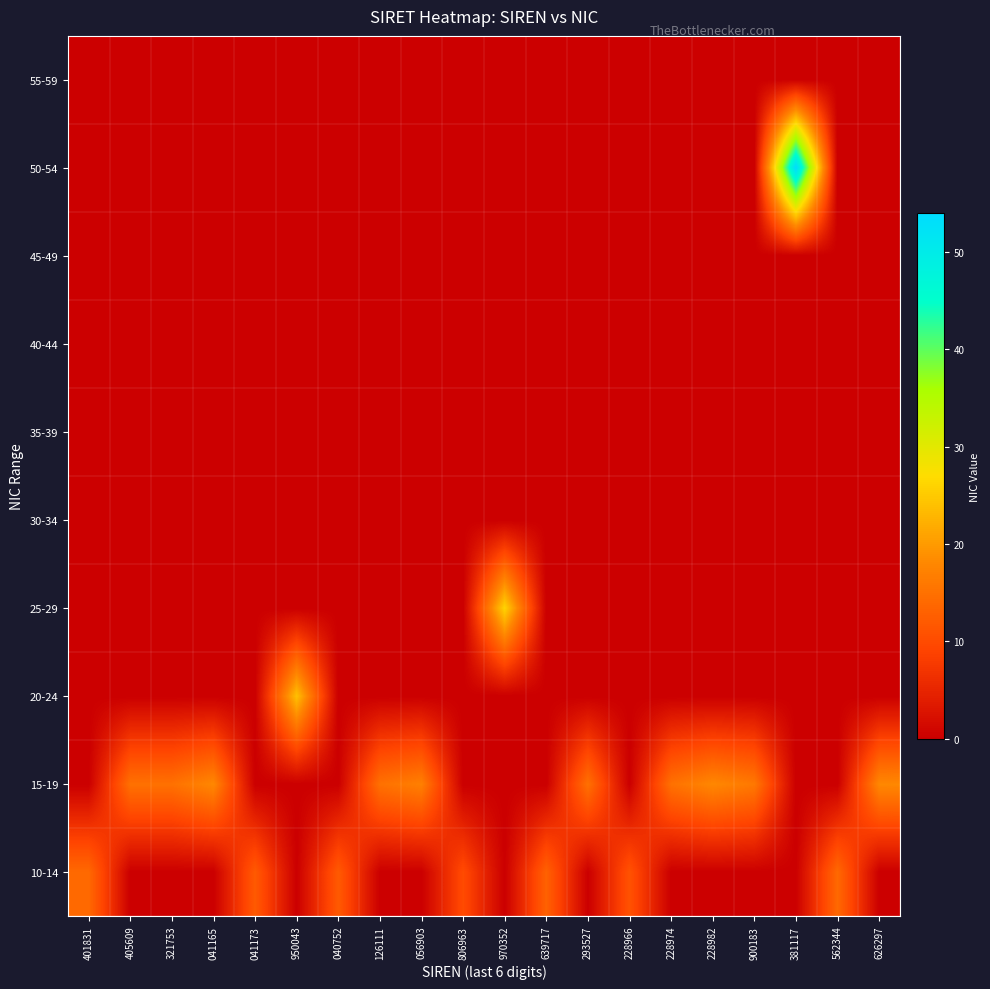

Reading right to left, list all the values displayed in this chart.

10-14: 626297=0	562344=14	381117=0	900183=0	228982=0	228974=0	228966=11	293527=0	639717=13	970352=0	806963=10	056903=0	126111=0	040752=12	950043=0	041173=12	041165=0	321753=0	405609=0	401831=14
15-19: 626297=18	562344=0	381117=0	900183=16	228982=18	228974=15	228966=0	293527=15	639717=0	970352=0	806963=0	056903=17	126111=15	040752=0	950043=0	041173=0	041165=18	321753=15	405609=15	401831=0
20-24: 626297=0	562344=0	381117=0	900183=0	228982=0	228974=0	228966=0	293527=0	639717=0	970352=0	806963=0	056903=0	126111=0	040752=0	950043=24	041173=0	041165=0	321753=0	405609=0	401831=0
25-29: 626297=0	562344=0	381117=0	900183=0	228982=0	228974=0	228966=0	293527=0	639717=0	970352=26	806963=0	056903=0	126111=0	040752=0	950043=0	041173=0	041165=0	321753=0	405609=0	401831=0
30-34: 626297=0	562344=0	381117=0	900183=0	228982=0	228974=0	228966=0	293527=0	639717=0	970352=0	806963=0	056903=0	126111=0	040752=0	950043=0	041173=0	041165=0	321753=0	405609=0	401831=0
35-39: 626297=0	562344=0	381117=0	900183=0	228982=0	228974=0	228966=0	293527=0	639717=0	970352=0	806963=0	056903=0	126111=0	040752=0	950043=0	041173=0	041165=0	321753=0	405609=0	401831=0
40-44: 626297=0	562344=0	381117=0	900183=0	228982=0	228974=0	228966=0	293527=0	639717=0	970352=0	806963=0	056903=0	126111=0	040752=0	950043=0	041173=0	041165=0	321753=0	405609=0	401831=0
45-49: 626297=0	562344=0	381117=0	900183=0	228982=0	228974=0	228966=0	293527=0	639717=0	970352=0	806963=0	056903=0	126111=0	040752=0	950043=0	041173=0	041165=0	321753=0	405609=0	401831=0
50-54: 626297=0	562344=0	381117=54	900183=0	228982=0	228974=0	228966=0	293527=0	639717=0	970352=0	806963=0	056903=0	126111=0	040752=0	950043=0	041173=0	041165=0	321753=0	405609=0	401831=0
55-59: 626297=0	562344=0	381117=0	900183=0	228982=0	228974=0	228966=0	293527=0	639717=0	970352=0	806963=0	056903=0	126111=0	040752=0	950043=0	041173=0	041165=0	321753=0	405609=0	401831=0